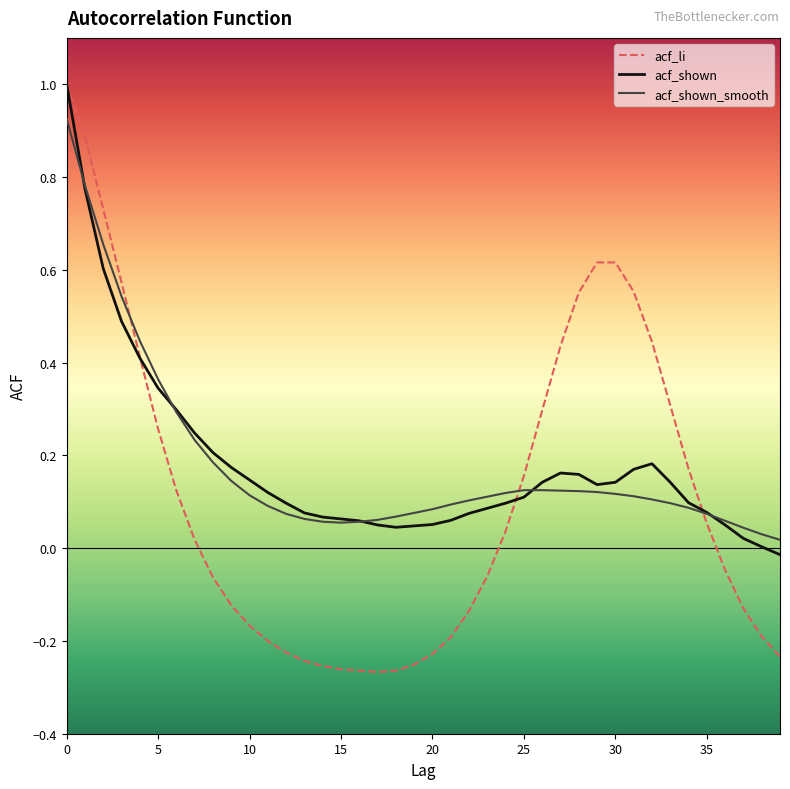

What is the greatest value displayed?

1.0